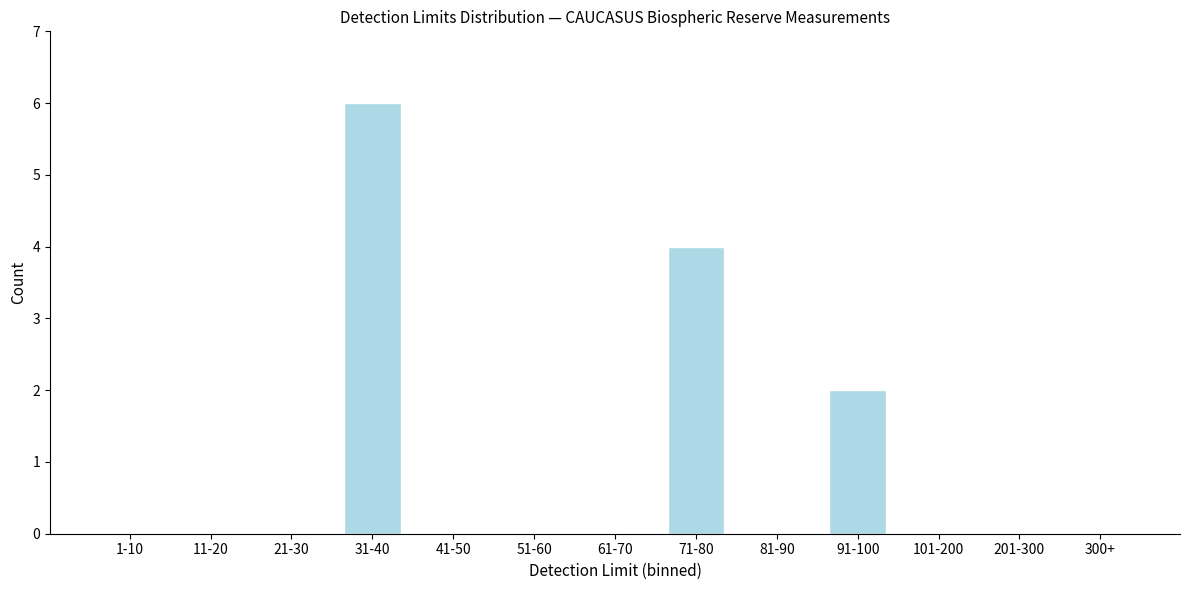

Reading right to left, transcribe all the data shown in this chart.

300+=0	201-300=0	101-200=0	91-100=2	81-90=0	71-80=4	61-70=0	51-60=0	41-50=0	31-40=6	21-30=0	11-20=0	1-10=0